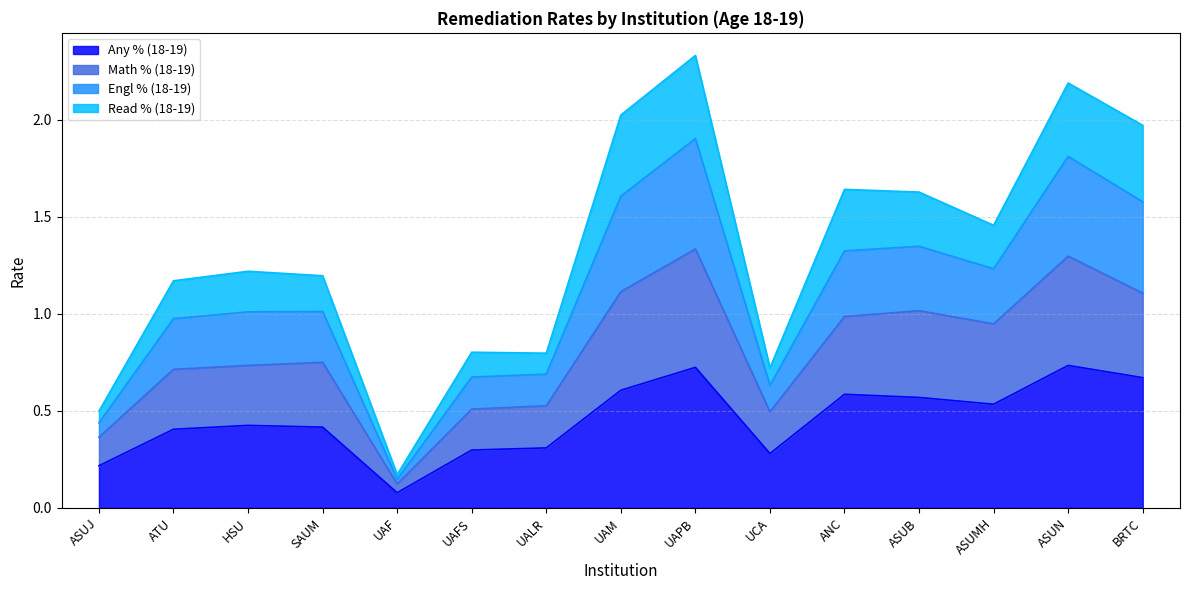

In Math % (18-19), how many points are lower than both neighbors (excluding endpoints)?

3